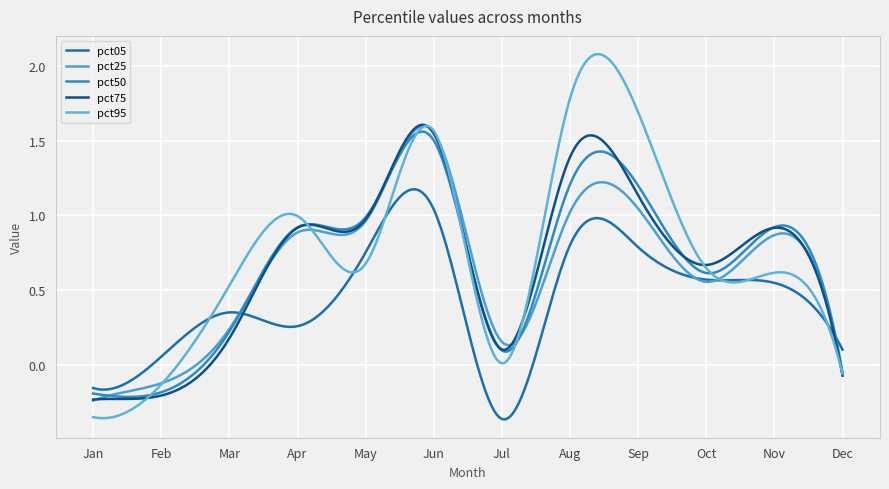

At which label does pct75 first exceed 0?

Mar